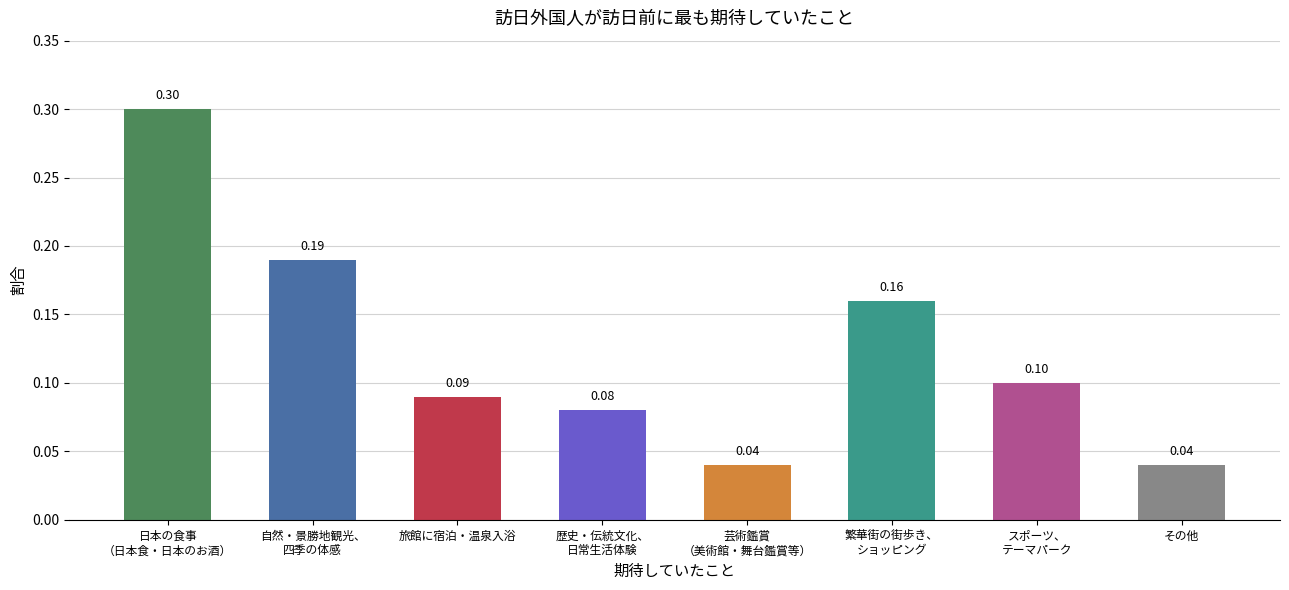

Are the bars grouped side by side (vs. stacked)?

No